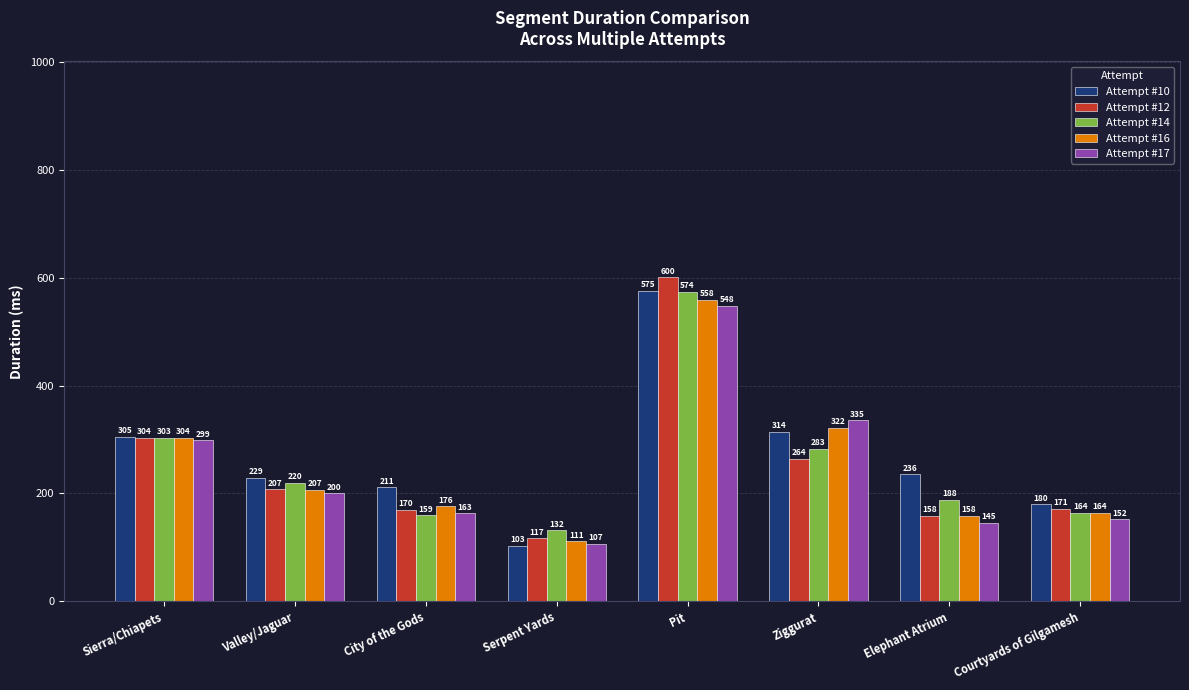

At which category does the chart reach its minimum across all series?

Serpent Yards